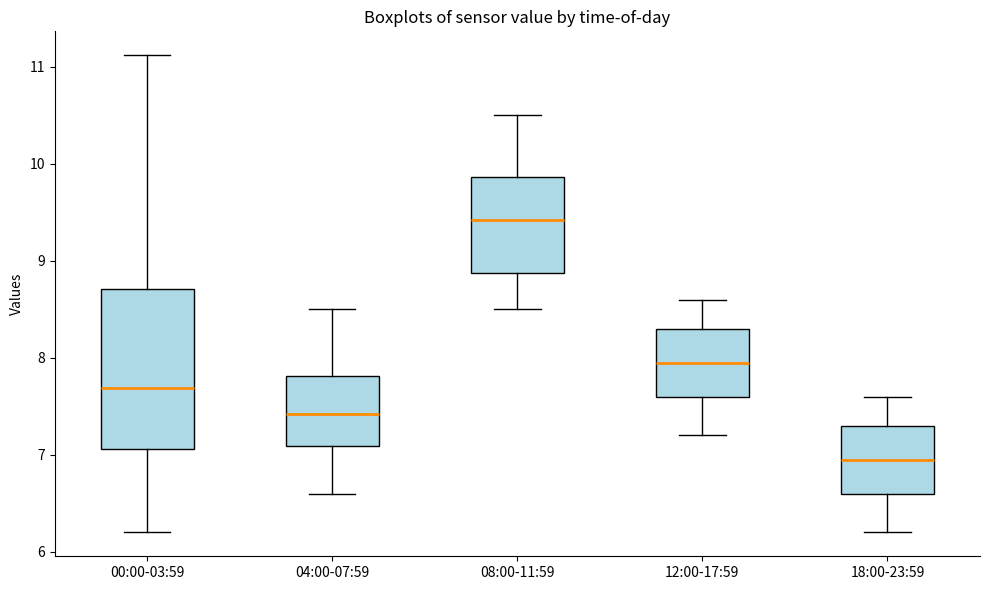

Reading left to right, transcribe this box plot: for each box, give where its median line is, the range the box spans, and where its two whiskers end, as read against the y-axis. The values are not printed on the chart, so give them approximately, as read against the axis.

00:00-03:59: median 7.7, box 7.1 to 8.7, whiskers 6.2 to 11.1
04:00-07:59: median 7.4, box 7.1 to 7.8, whiskers 6.6 to 8.5
08:00-11:59: median 9.4, box 8.9 to 9.9, whiskers 8.5 to 10.5
12:00-17:59: median 8.0, box 7.6 to 8.3, whiskers 7.2 to 8.6
18:00-23:59: median 7.0, box 6.6 to 7.3, whiskers 6.2 to 7.6